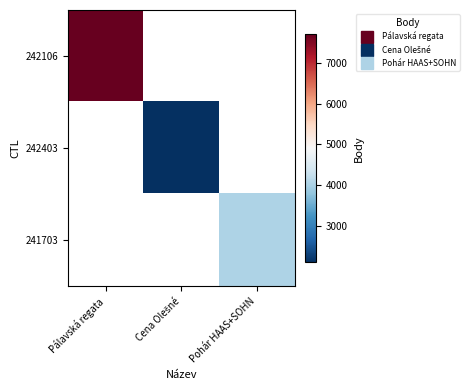

How many categories are shown in the chart?

3